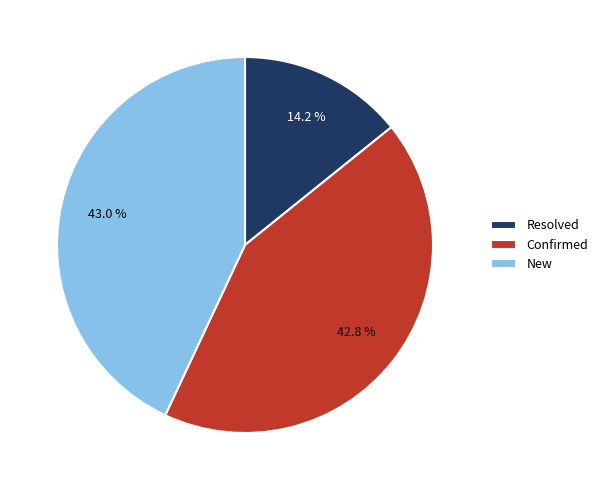

Is the sum of Resolved and Confirmed greater than half?

Yes